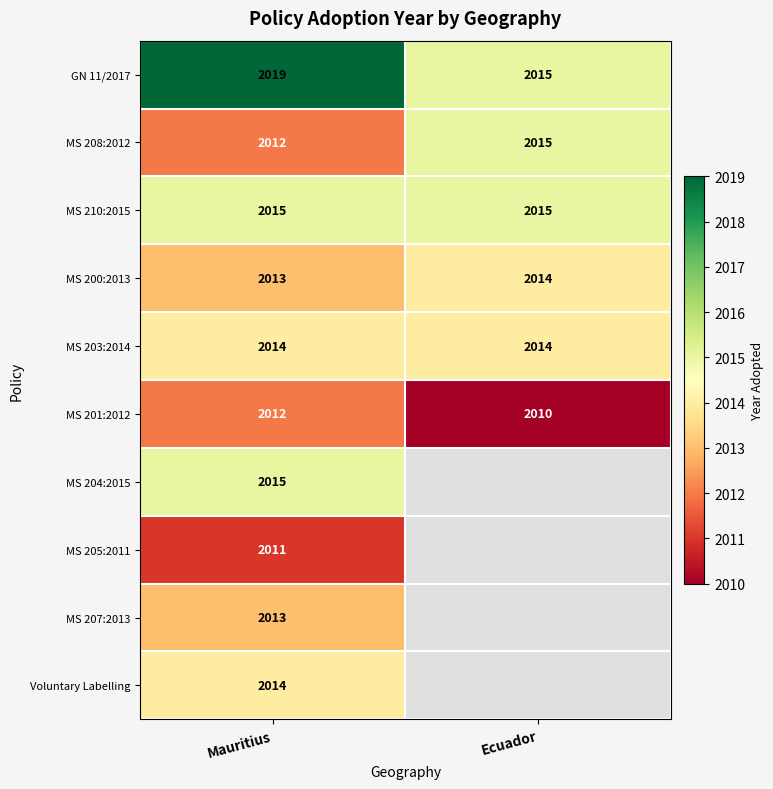

What is the approximate value of MS 201:2012 at Mauritius?

2012